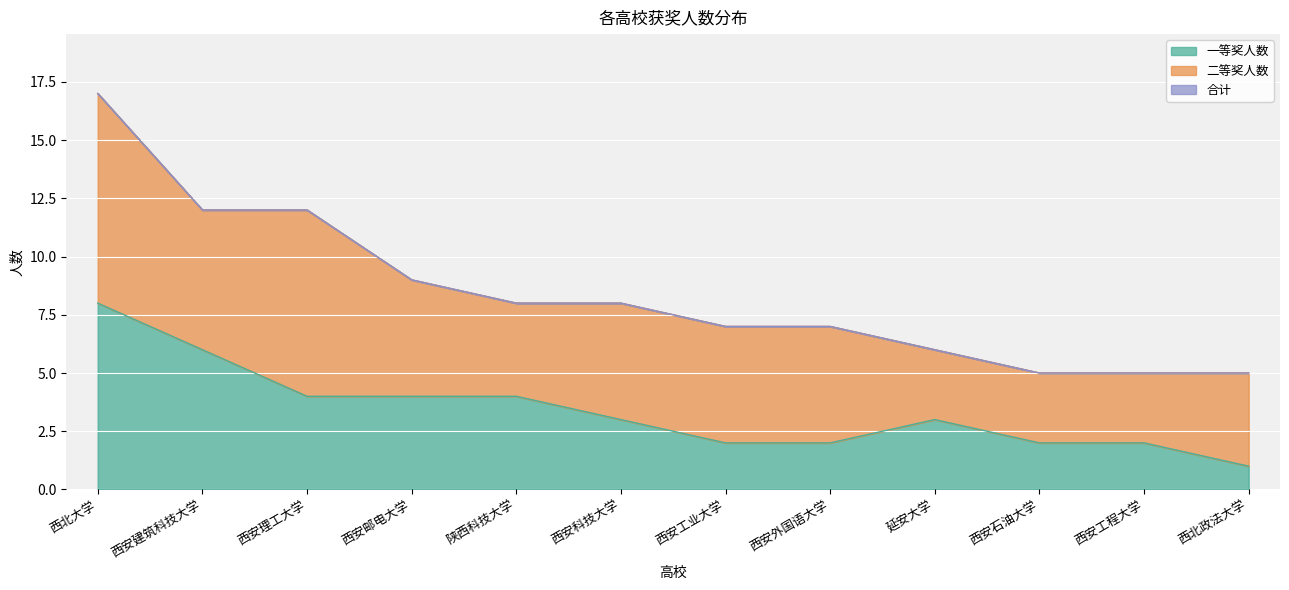

Does the chart display data point markers on the line(s)?

No